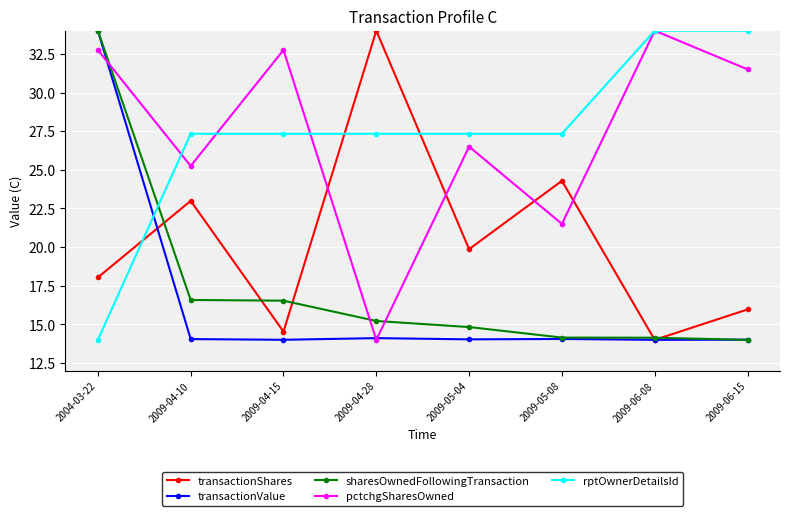

Does the chart have visible grid lines?

Yes